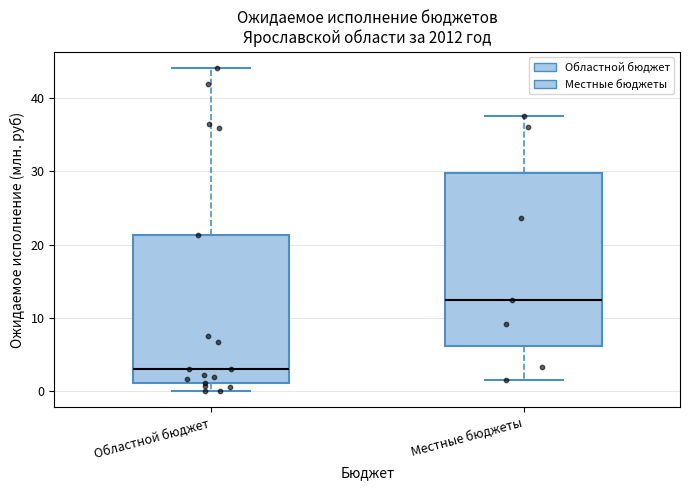

Where is the lower edge of the box for Областной бюджет on the y-axis? The values are not printed on the chart, so give them approximately, as read against the axis.

1